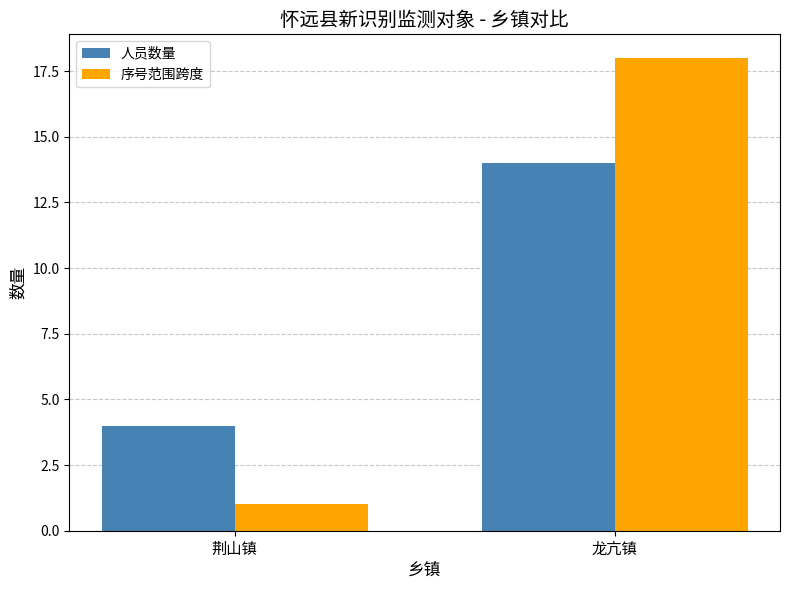

Reading left to right, extract all data points from this chart.

人员数量: 荆山镇=4	龙亢镇=14
序号范围跨度: 荆山镇=1	龙亢镇=18